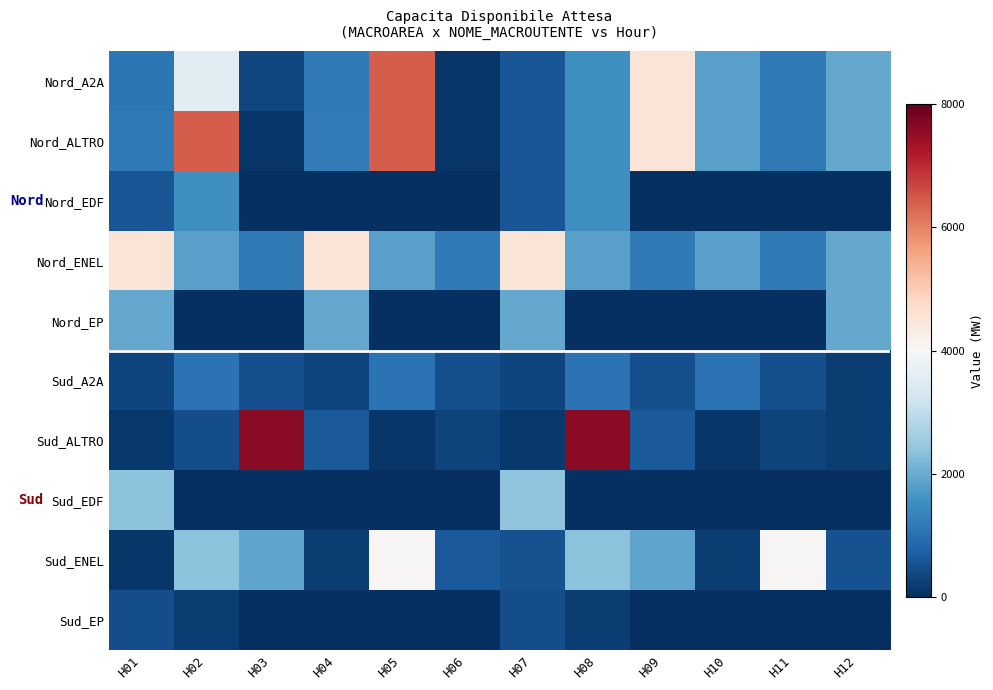

List the series in order of their peak value, highest first.

Sud_ALTRO, Nord_A2A, Nord_ALTRO, Nord_ENEL, Sud_ENEL, Sud_EDF, Nord_EP, Nord_EDF, Sud_A2A, Sud_EP